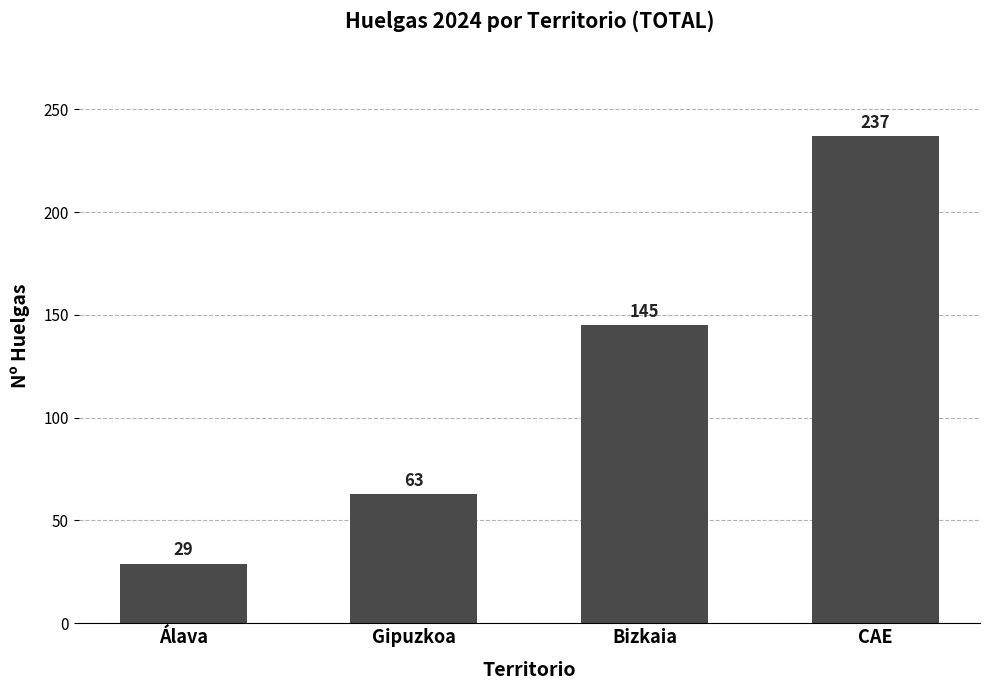

What is the change in value from Álava to CAE?

+208